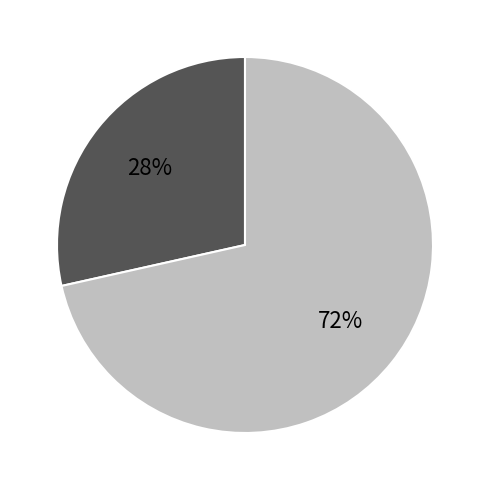

To the nearest percent, what is the average slice percentage?

50%